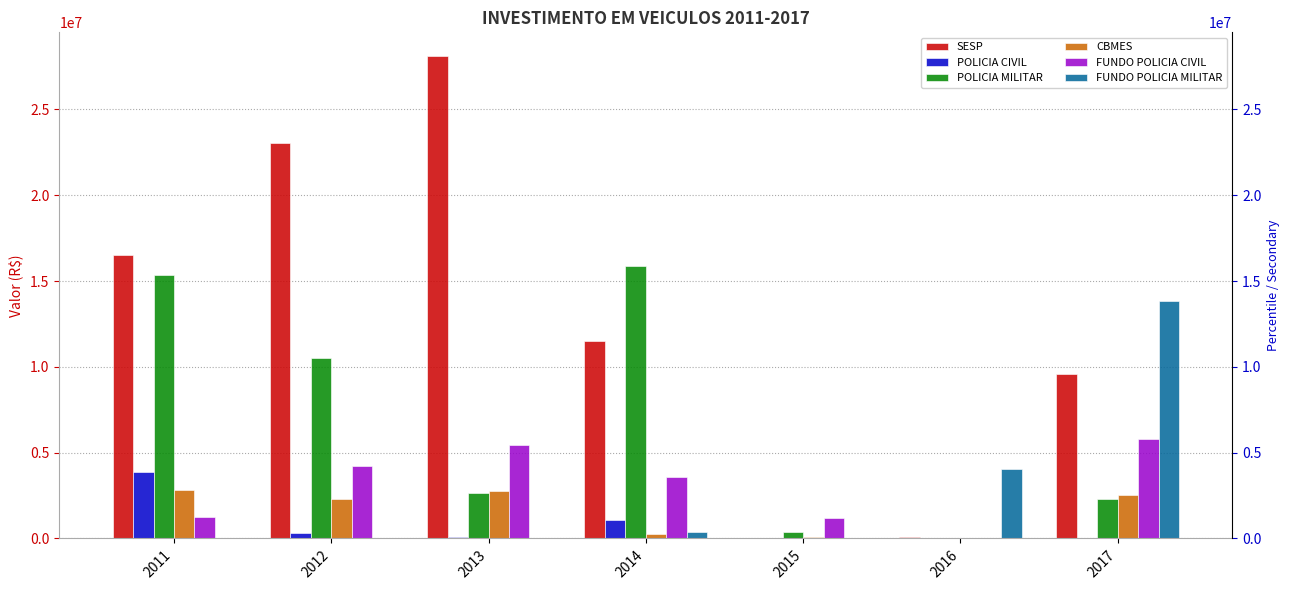

What is the value of the FUNDO POLICIA CIVIL bar at the 1st from the left?

1260700.0